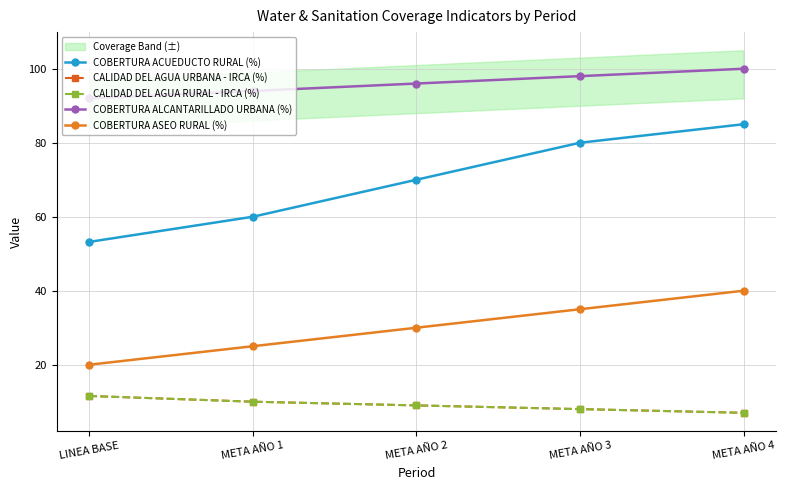

Rank the categories by CALIDAD DEL AGUA URBANA - IRCA (%) value from lowest to highest.

META AÑO 4, META AÑO 3, META AÑO 2, META AÑO 1, LINEA BASE